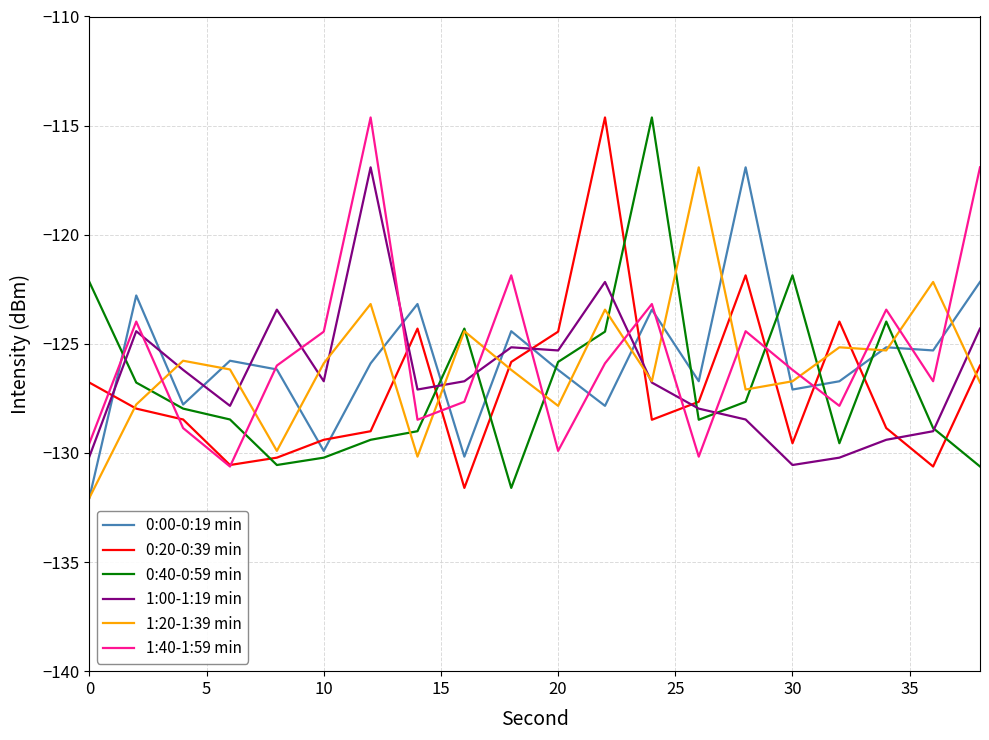

What is the difference between the maximum and minimum values in the 1:20-1:39 min series?

15.1